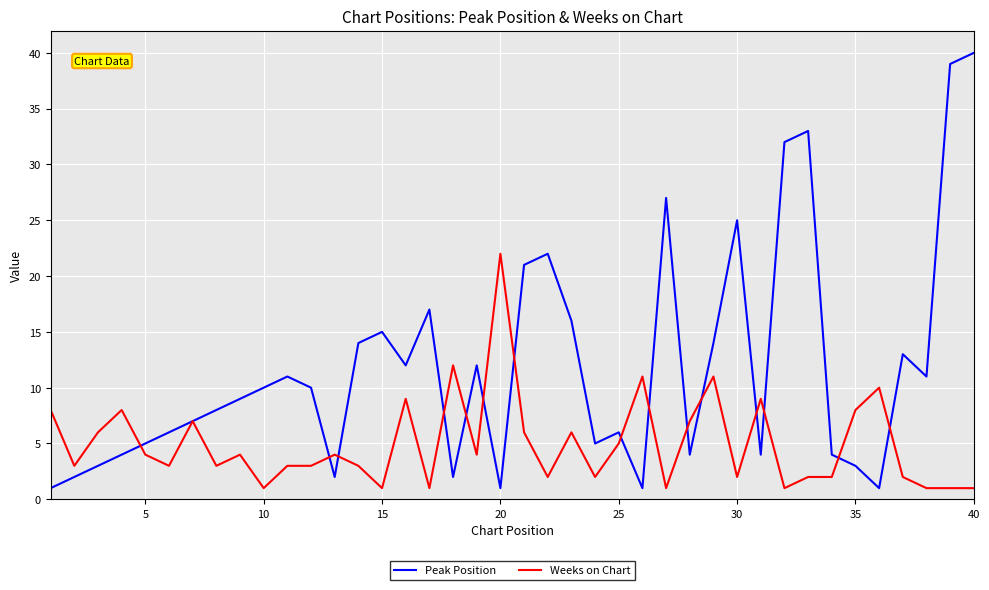

Reading left to right, transcribe all the data shown in this chart.

Peak Position: 1	2	3	4	5	6	7	8	9	10	11	10	2	14	15	12	17	2	12	1	21	22	16	5	6	1	27	4	14	25	4	32	33	4	3	1	13	11	39	40
Weeks on Chart: 8	3	6	8	4	3	7	3	4	1	3	3	4	3	1	9	1	12	4	22	6	2	6	2	5	11	1	7	11	2	9	1	2	2	8	10	2	1	1	1